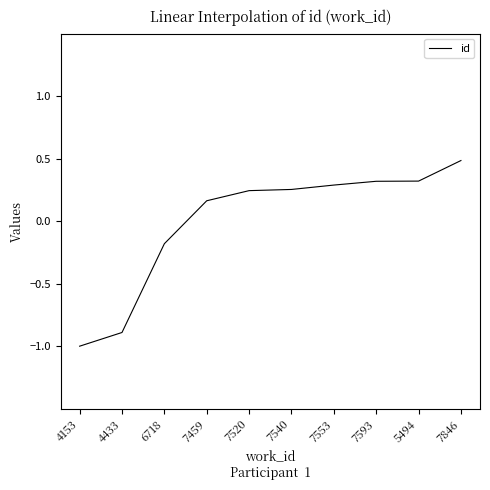

Between 6718 and 4153, which is larger?

6718